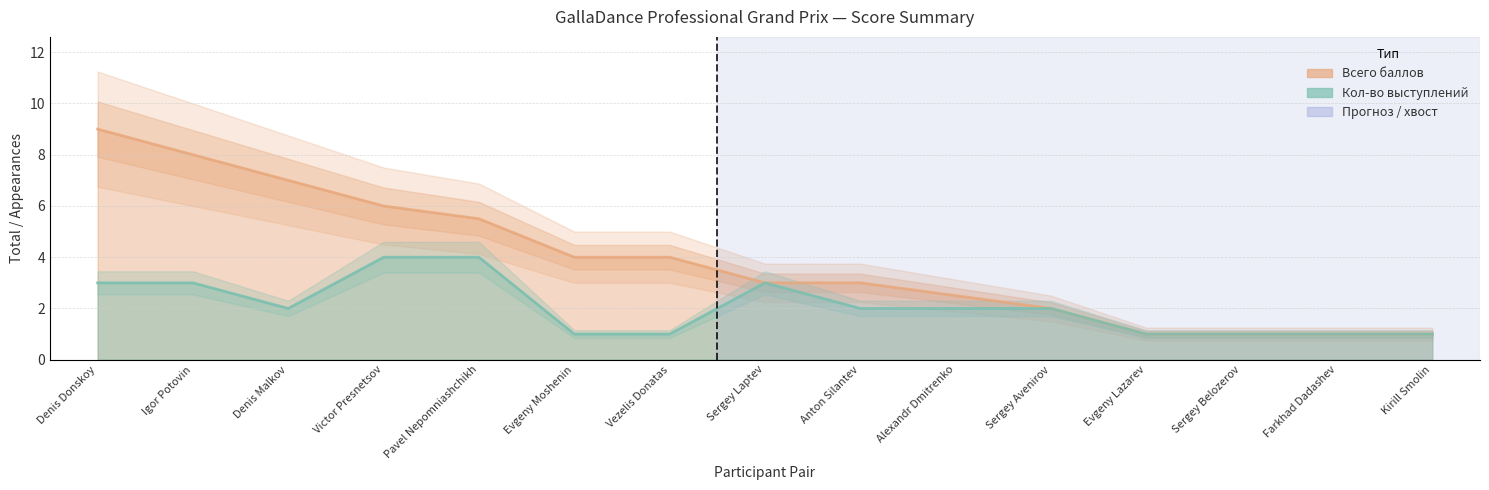

What is the average value of the Кол-во выступлений series?

2.1